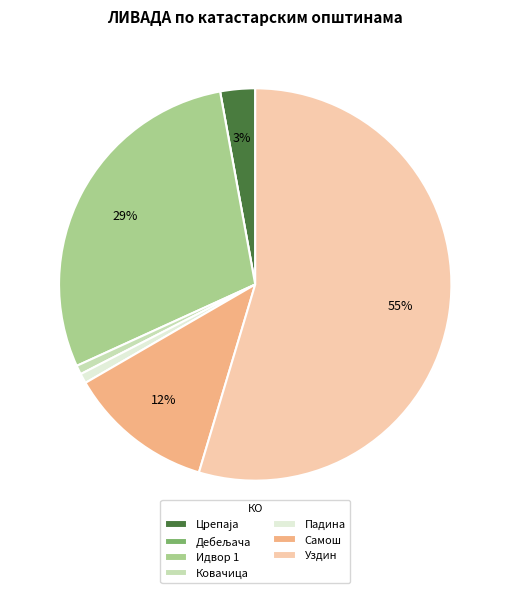

Do Самош and Падина together represent more than half of the pie?

No